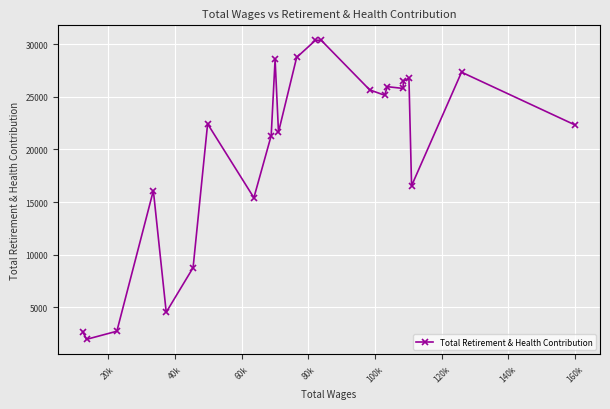

True or false: there are more than 1 points higher than both neighbors.

True